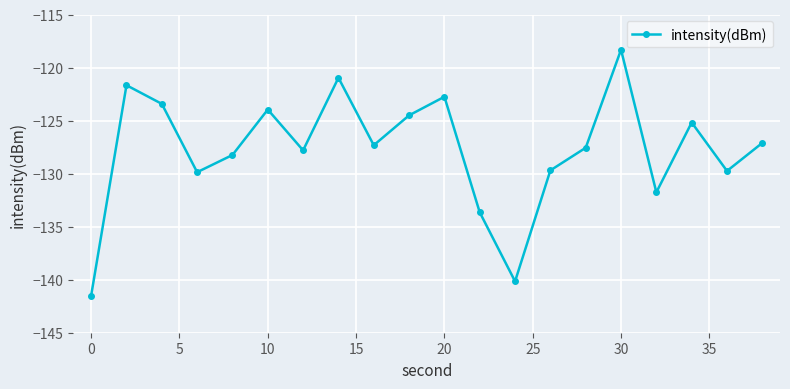

What is the average value?

-127.8